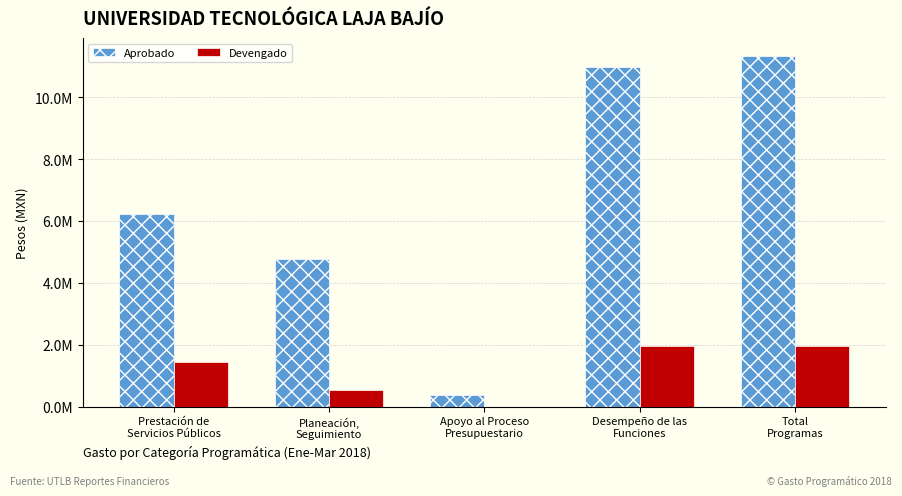

Where does the Devengado series first go above 1427996?

Prestación de
Servicios Públicos